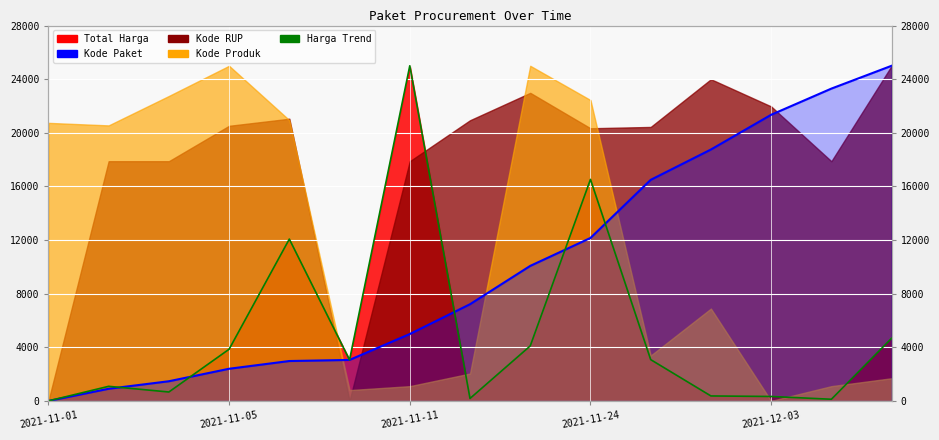

What is the maximum value shown in the chart?

25000.0